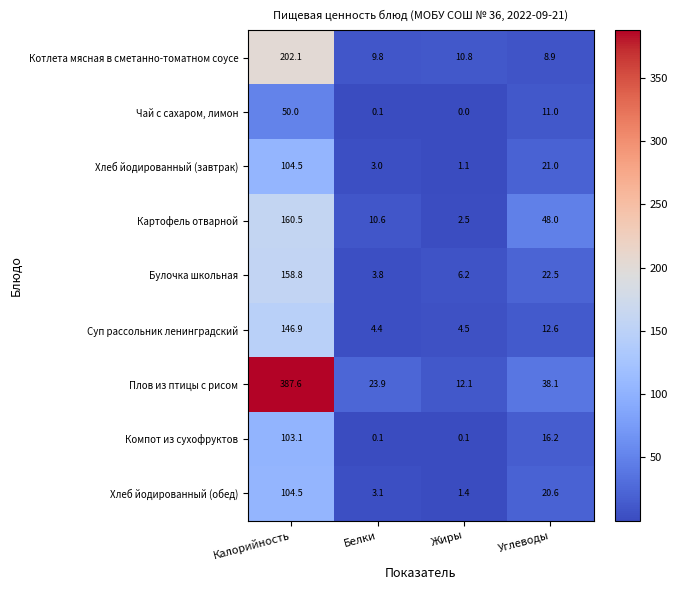

Which series has the widest spread of values?

Плов из птицы с рисом